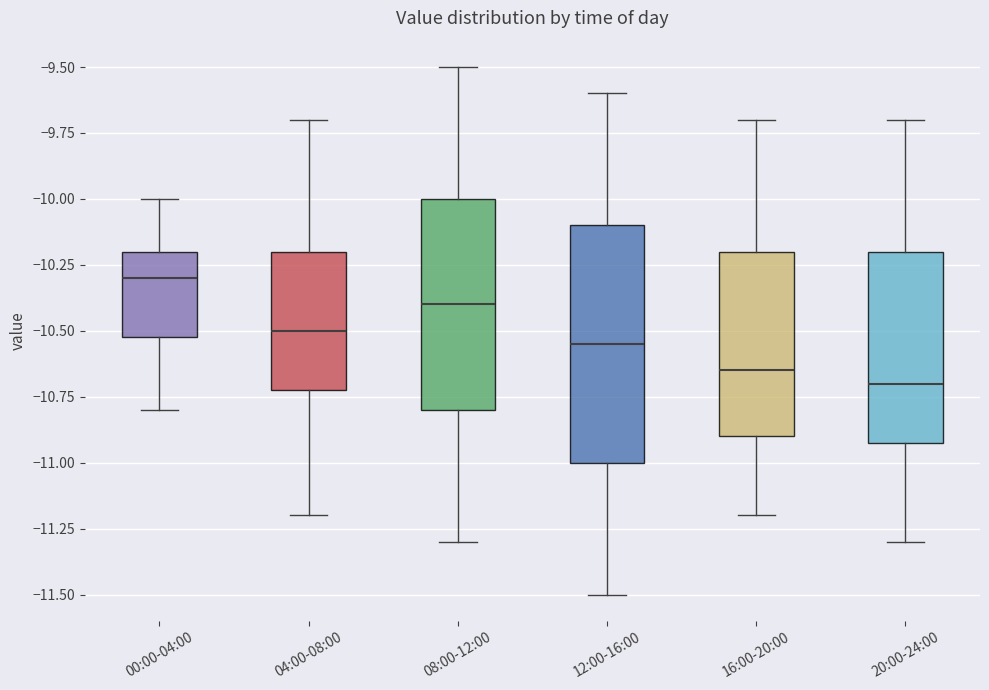

Which box's median line is the lowest?

20:00-24:00